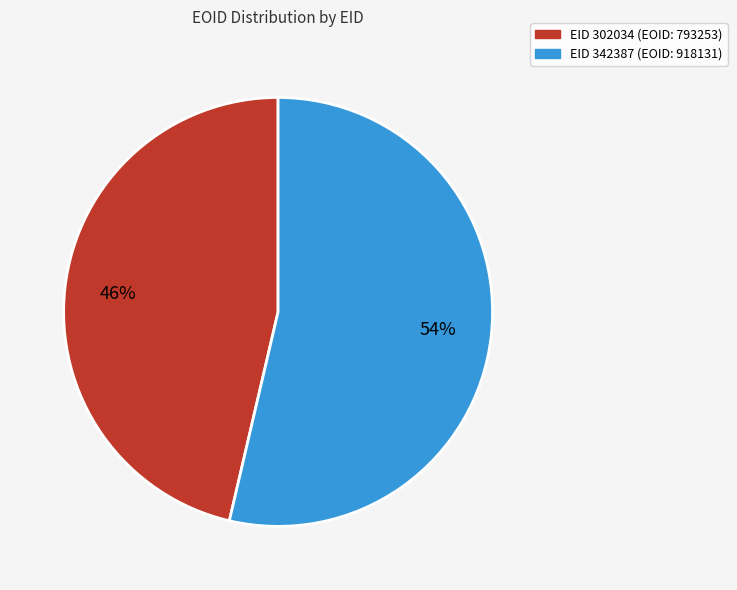

Count the number of slices in the pie.

2